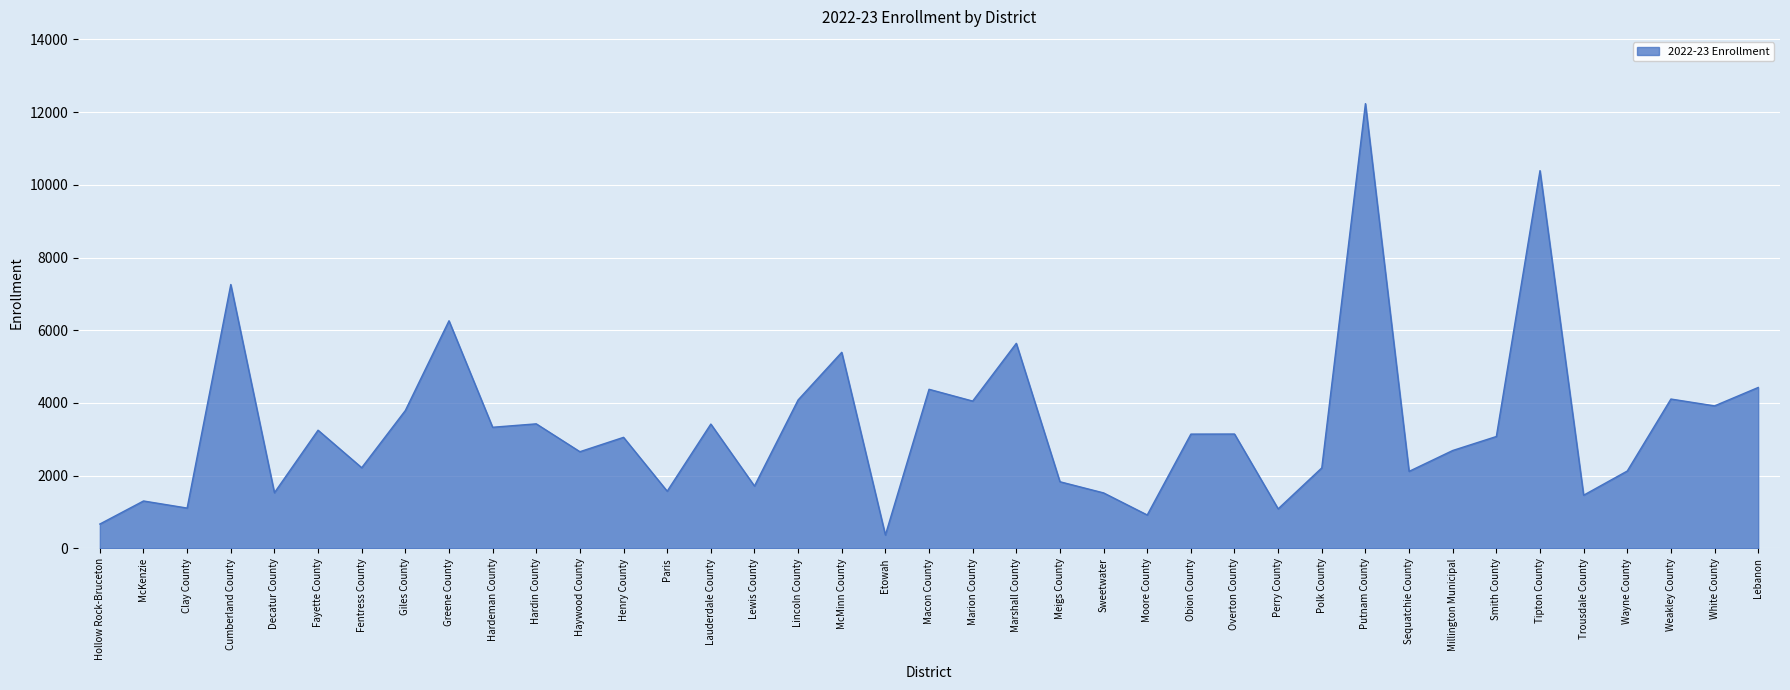

What is the ratio of the value at Henry County to the value at White County?

0.8